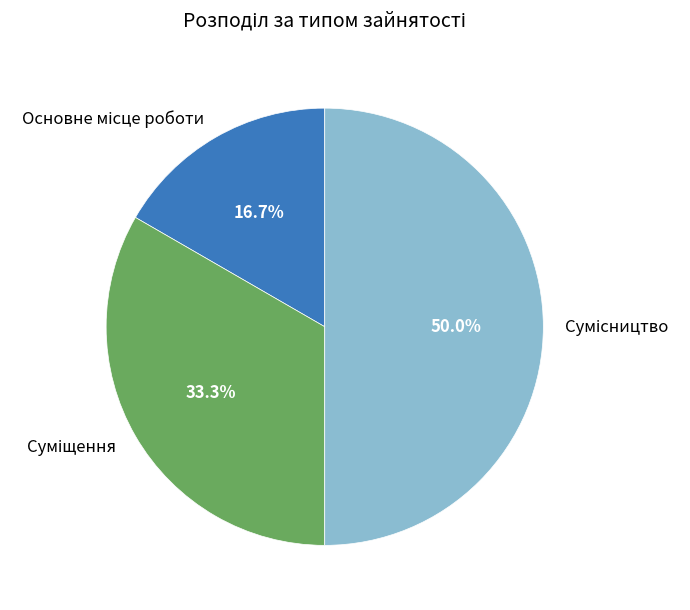

Is it true that Сумісництво is 59% of the pie?

False